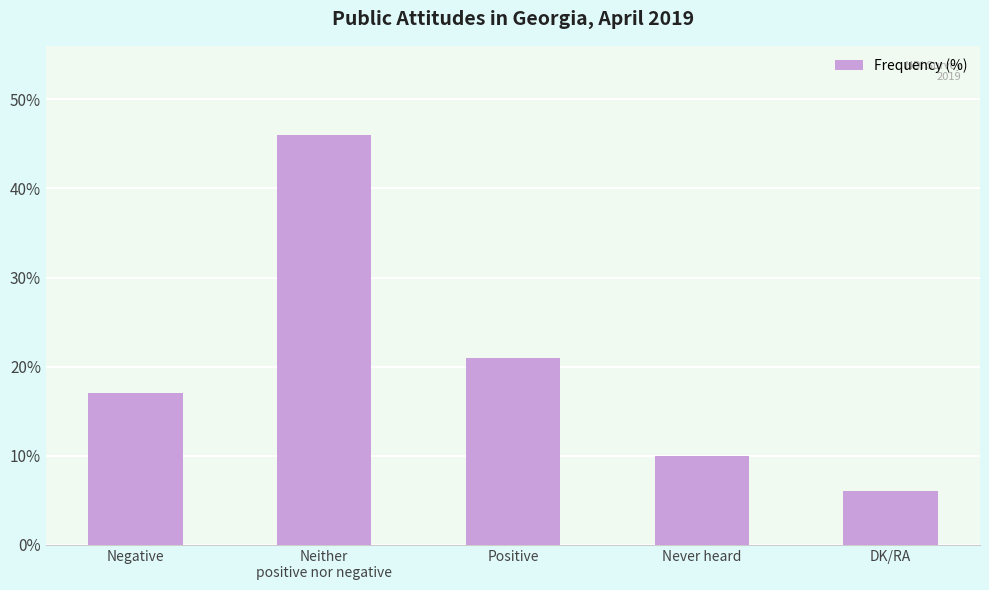

Reading right to left, what are all the values shown in this chart?

6	10	21	46	17